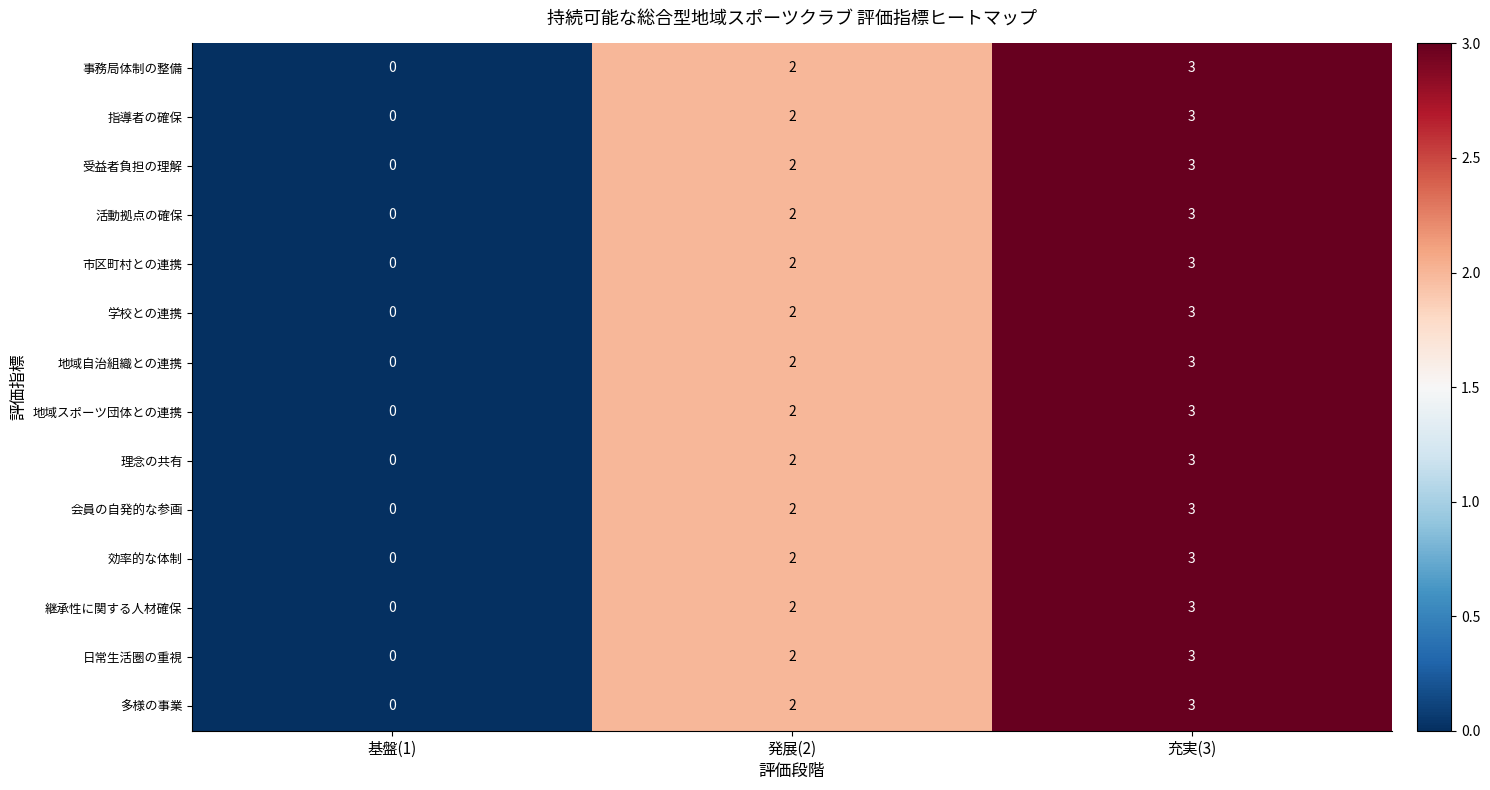

What is the difference between the maximum and minimum values in the 理念の共有 series?

3